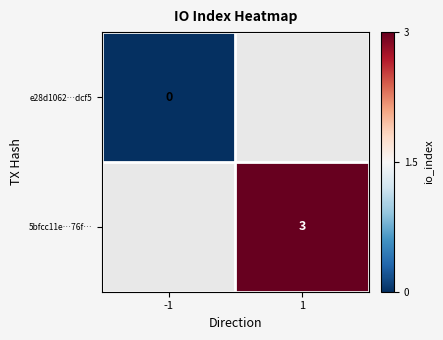

The 5bfcc11e…76f… series shows 4 at 1. True or false?

False